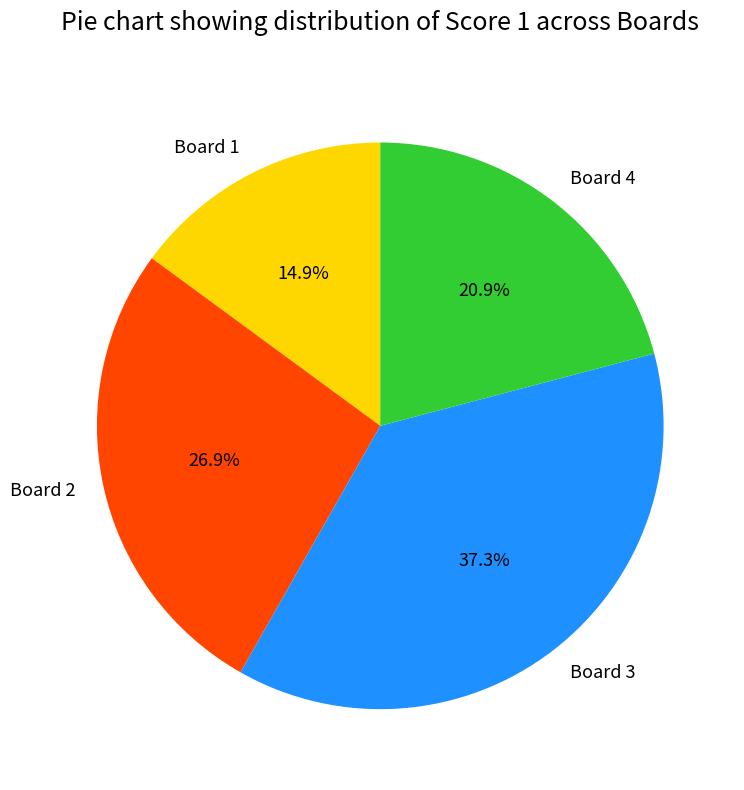

True or false: Board 1 accounts for 26% of the total.

False